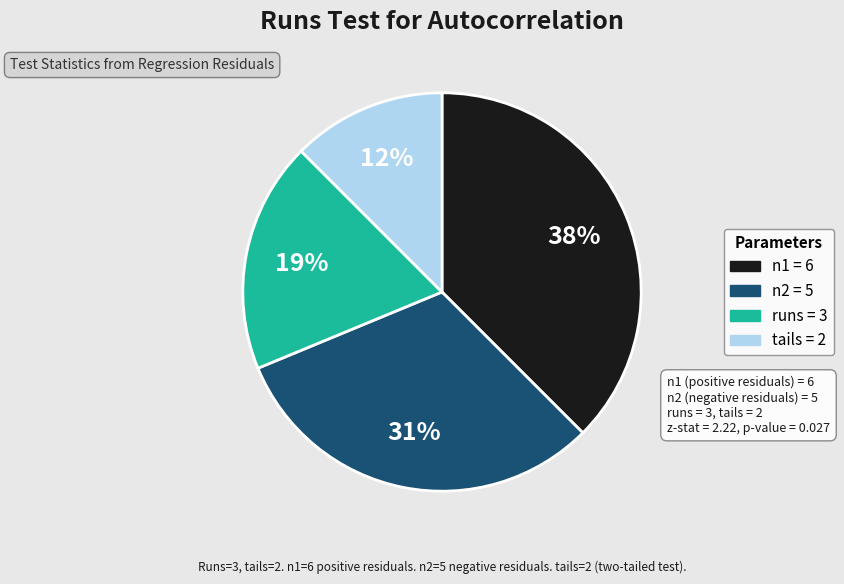

Rank the categories by value from lowest to highest.

tails, runs, n2, n1